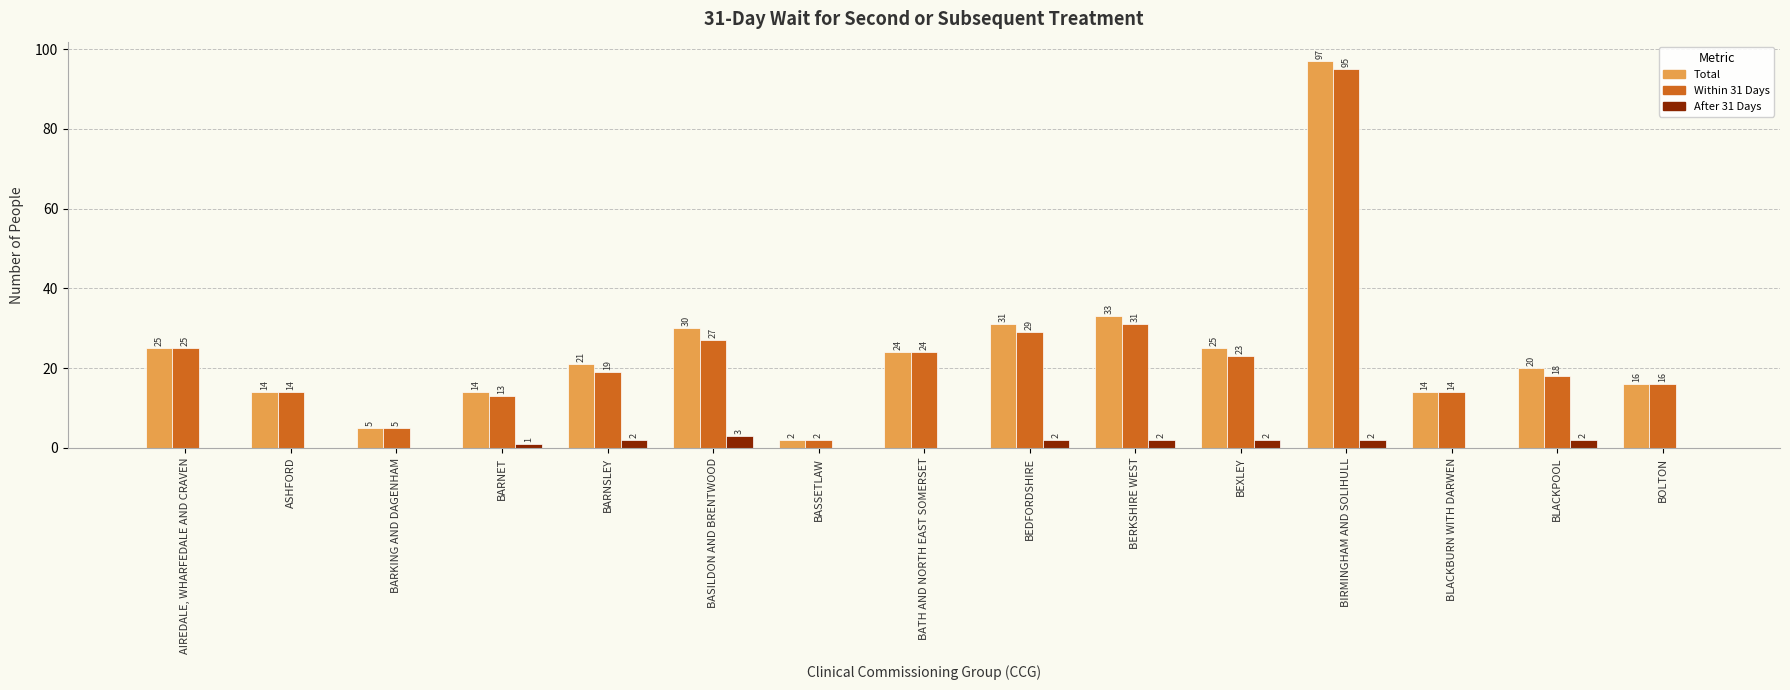

Which label corresponds to the largest value in the chart?

BIRMINGHAM AND SOLIHULL